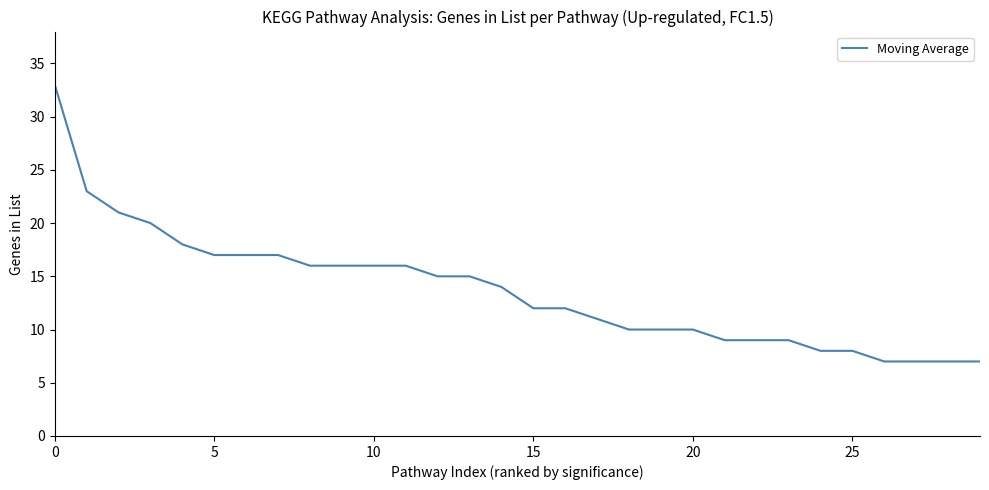

What is the difference between the maximum and minimum values?

26